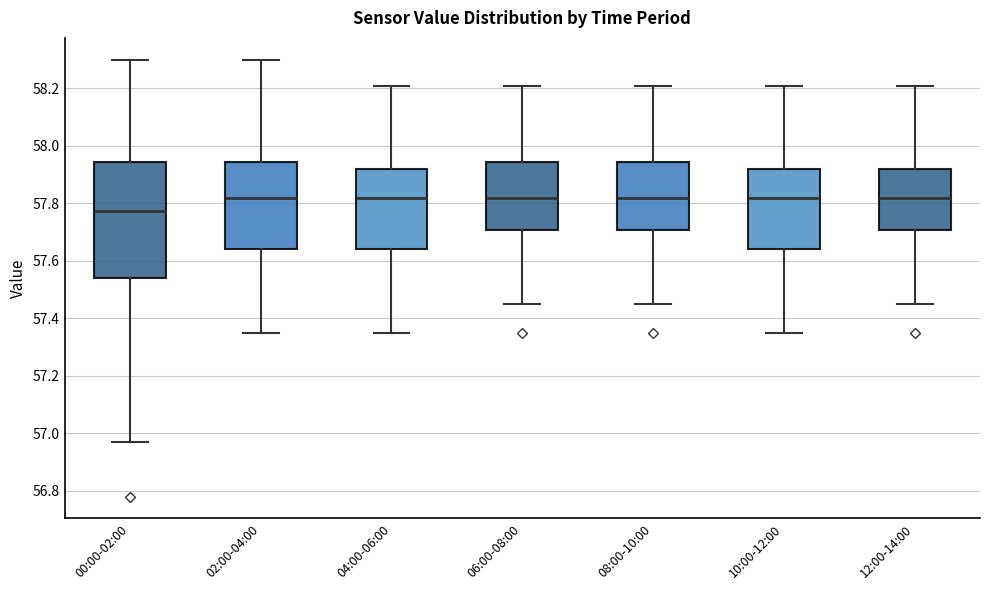

Reading left to right, read every box against the y-axis: the position of its median line, the range the box covers, and the ends of its whiskers. The values are not printed on the chart, so give them approximately, as read against the axis.

00:00-02:00: median 57.78, box 57.54 to 57.94, whiskers 56.98 to 58.30
02:00-04:00: median 57.82, box 57.64 to 57.94, whiskers 57.36 to 58.30
04:00-06:00: median 57.82, box 57.64 to 57.92, whiskers 57.36 to 58.22
06:00-08:00: median 57.82, box 57.70 to 57.94, whiskers 57.46 to 58.22
08:00-10:00: median 57.82, box 57.70 to 57.94, whiskers 57.46 to 58.22
10:00-12:00: median 57.82, box 57.64 to 57.92, whiskers 57.36 to 58.22
12:00-14:00: median 57.82, box 57.70 to 57.92, whiskers 57.46 to 58.22